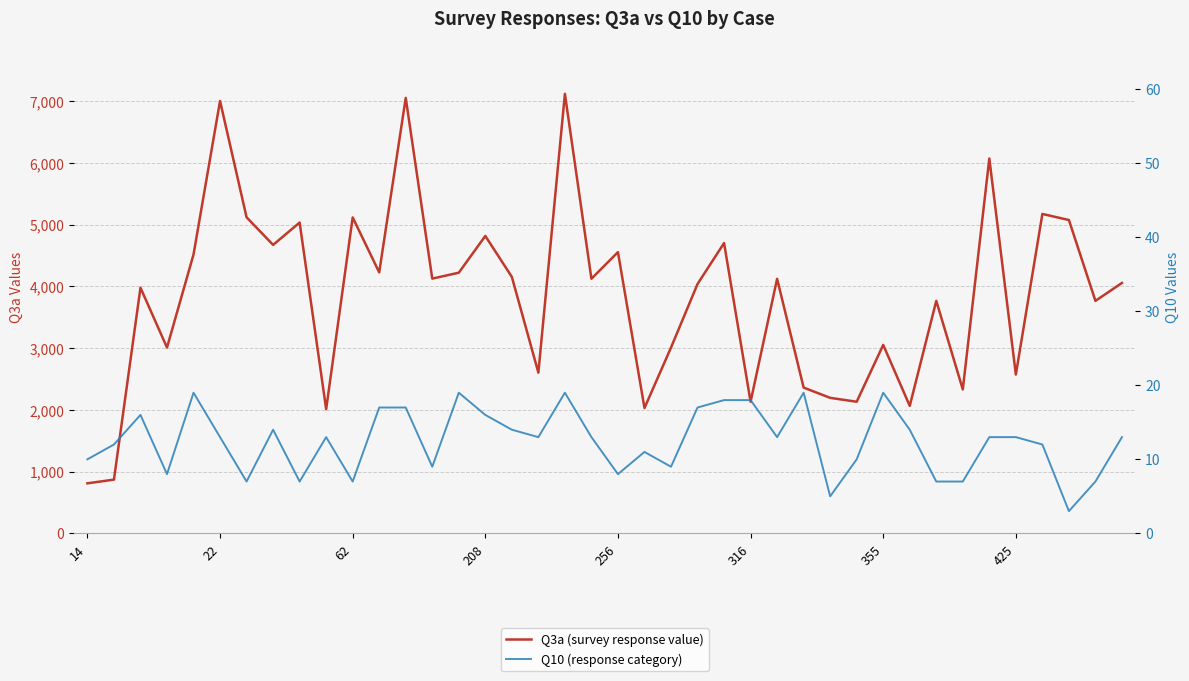

True or false: Q3a (survey response value) and Q10 (response category) intersect in this chart.

False